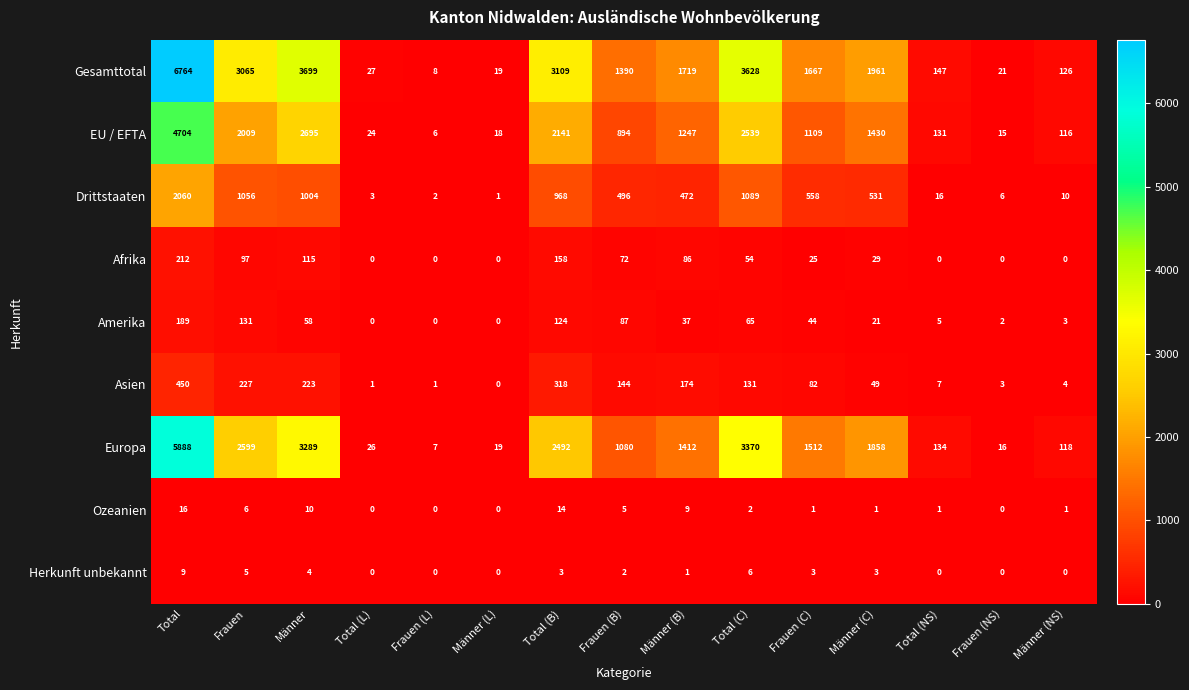

List the series in order of their peak value, lowest first.

Herkunft unbekannt, Ozeanien, Amerika, Afrika, Asien, Drittstaaten, EU / EFTA, Europa, Gesamttotal